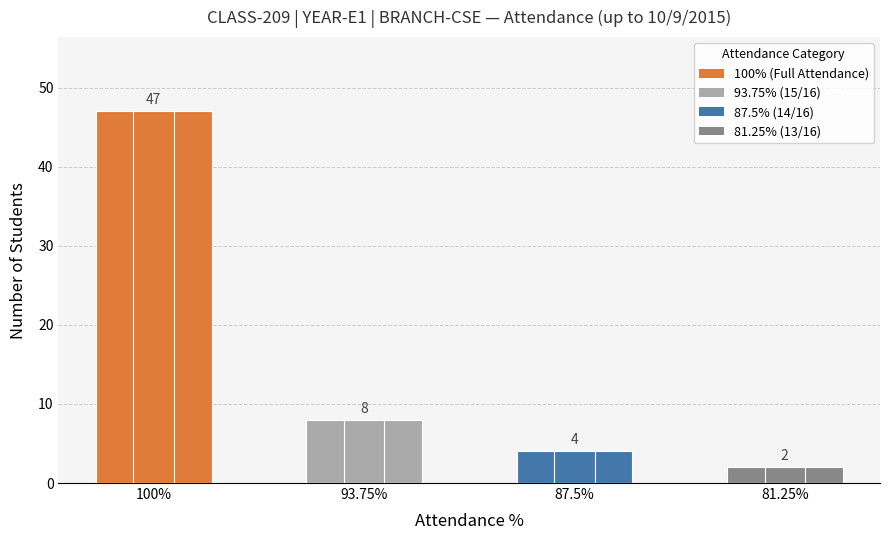

Is it true that the value at 81.25% is 2?

True